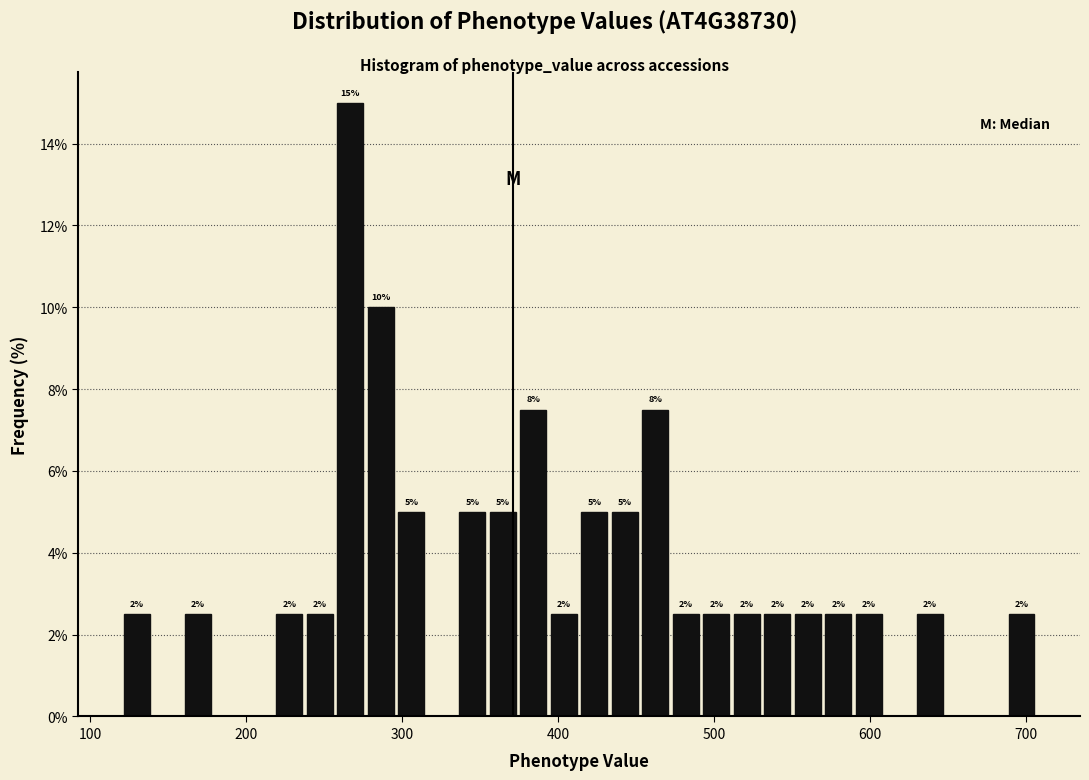

Read against the x-axis, roughly where is the centre of the tallest bar?

270